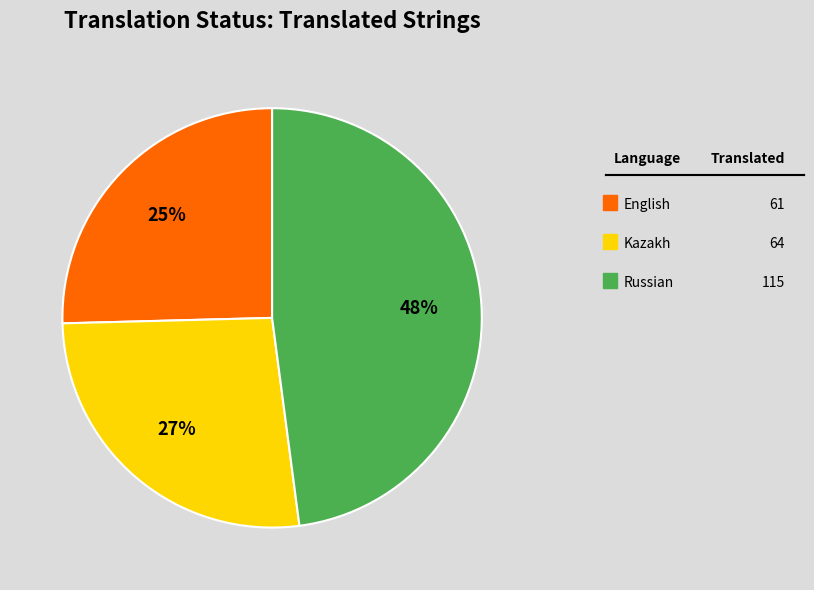

Does any single category account for the majority?

No